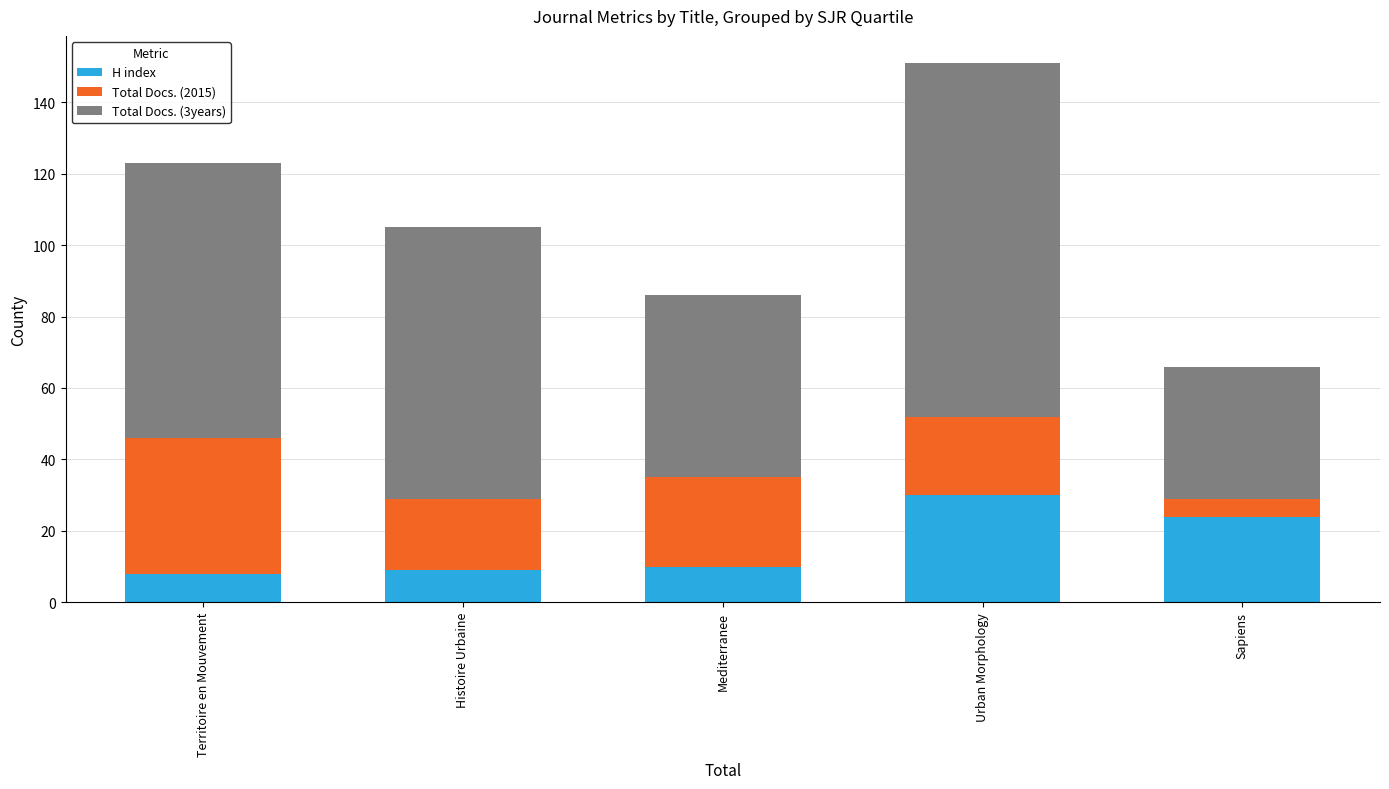

Is it true that H index equals 30 at Urban Morphology?

True